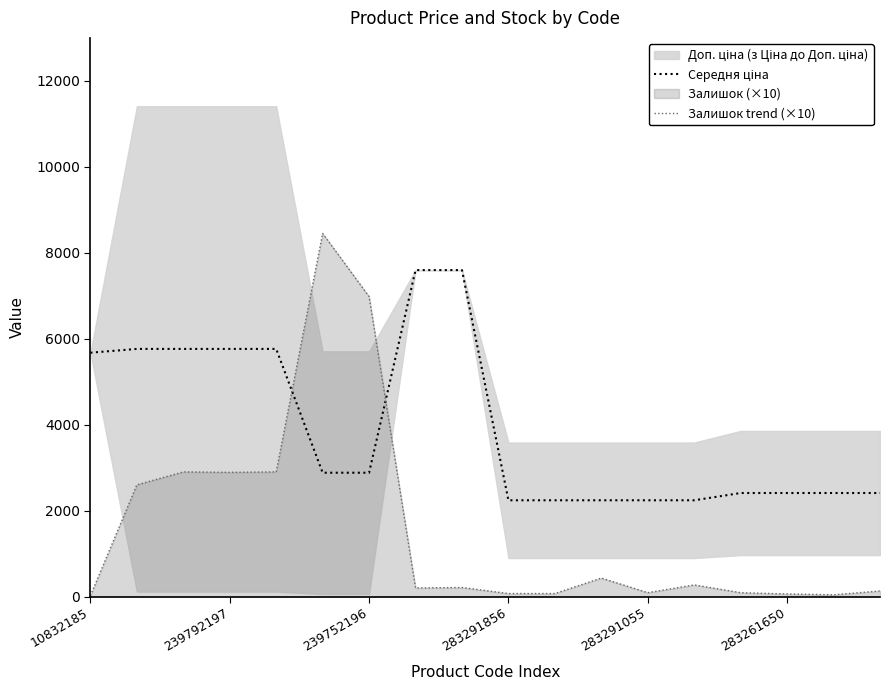

Where is Середня ціна nearest to the value 4918?

10832185